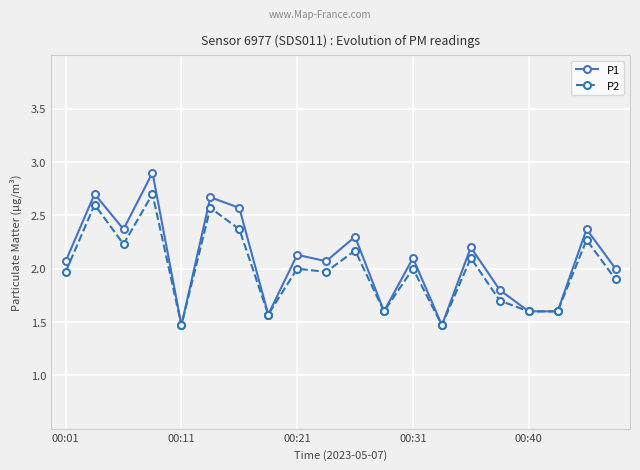

Reading right to left, what are all the values shown in this chart?

P1: 2.0	2.4	1.6	1.6	1.8	2.2	1.5	2.1	1.6	2.3	2.1	2.1	1.6	2.6	2.7	1.5	2.9	2.4	2.7	2.1
P2: 1.9	2.3	1.6	1.6	1.7	2.1	1.5	2.0	1.6	2.2	2.0	2.0	1.6	2.4	2.6	1.5	2.7	2.2	2.6	2.0